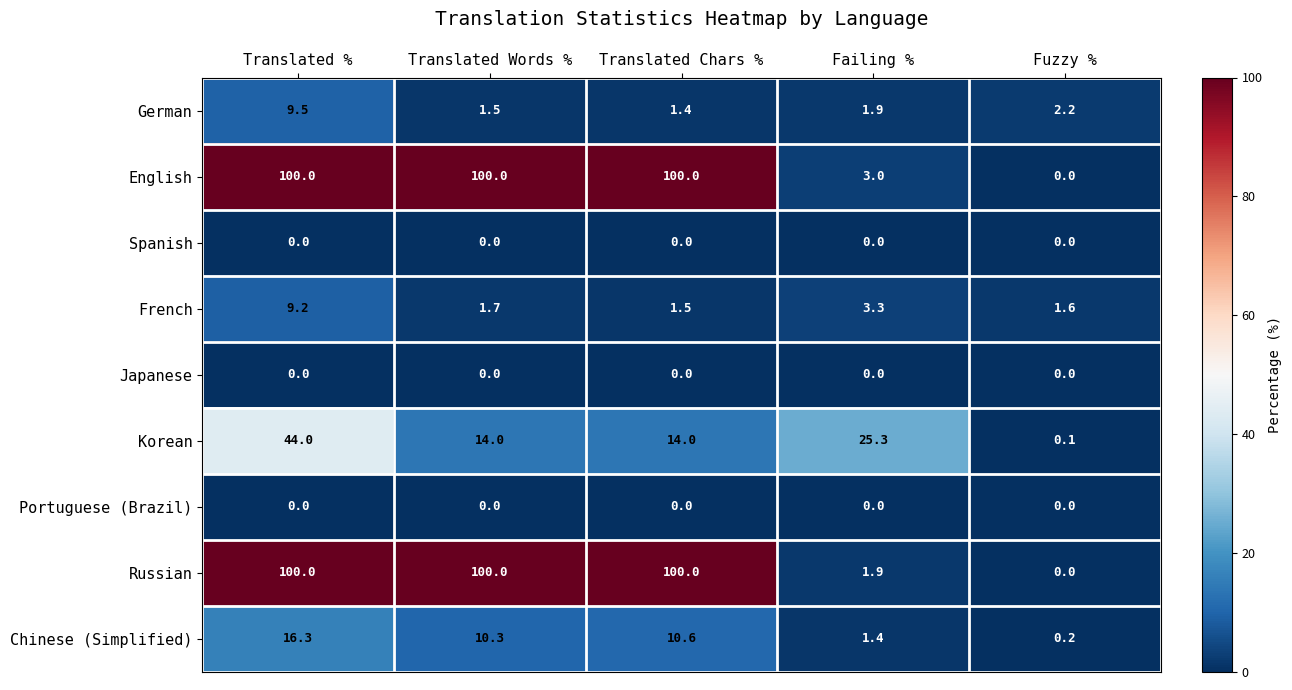

At how many categories does at least one series exceed 47?

3